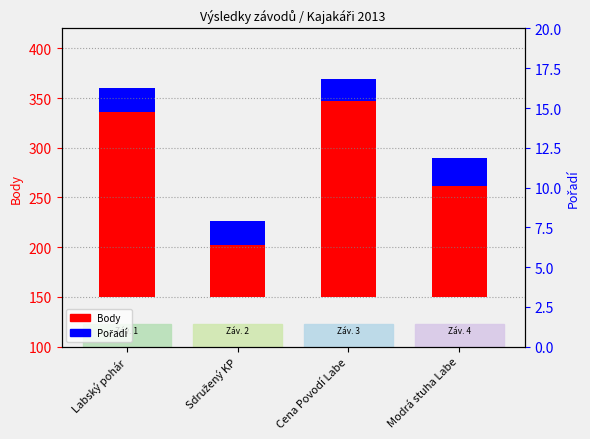

What is the highest value of the Pořadí series?

28